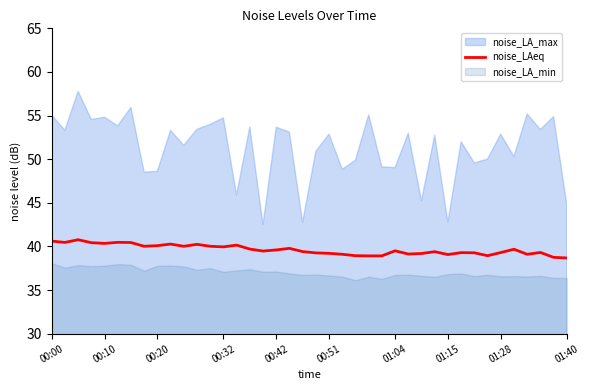

What is the maximum value for noise_LAeq?

40.8